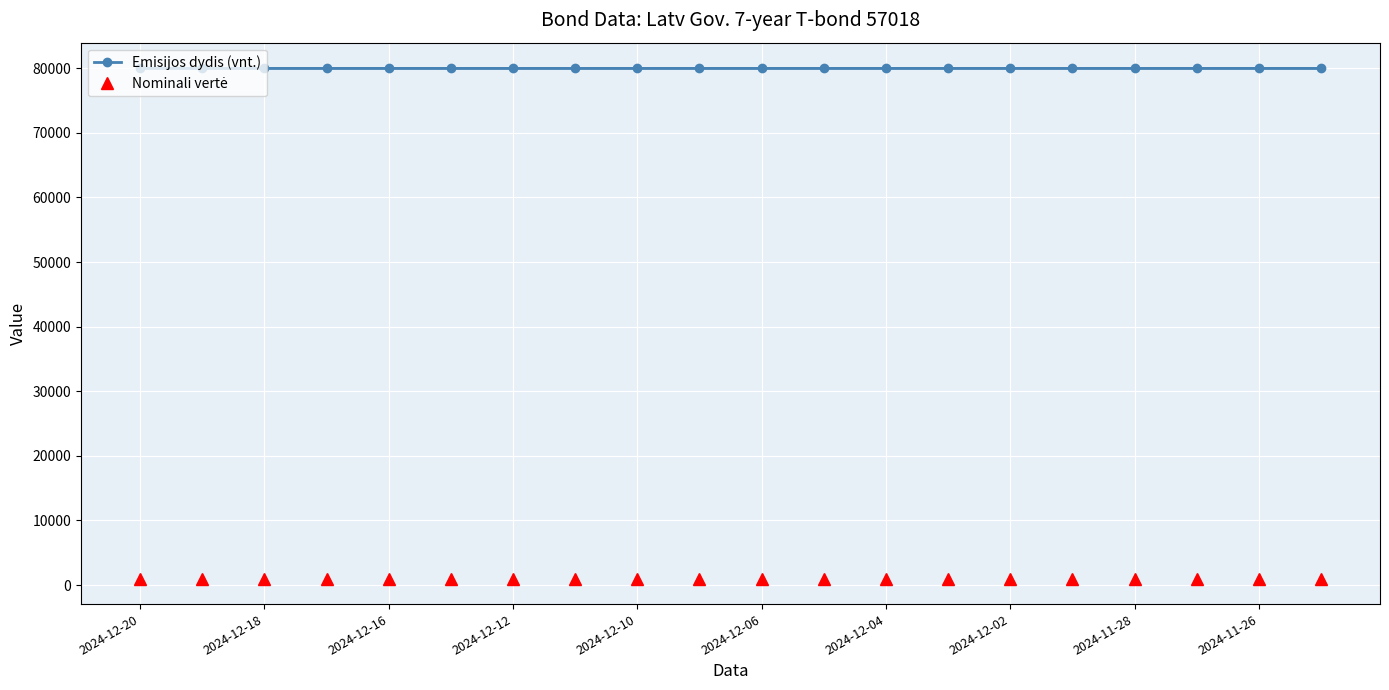

What is the highest value of the Emisijos dydis (vnt.) series?

80000